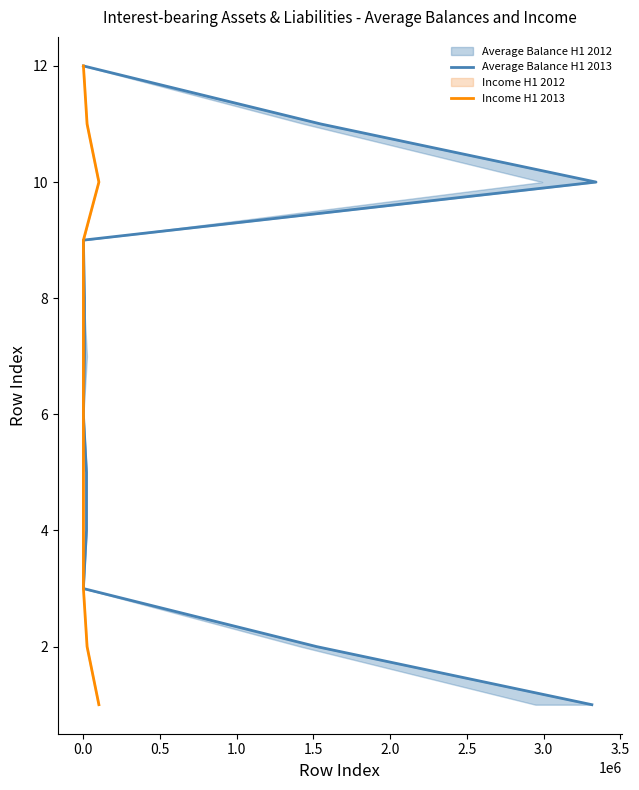

True or false: Income H1 2013 and Average Balance H1 2013 cross at least once.

False